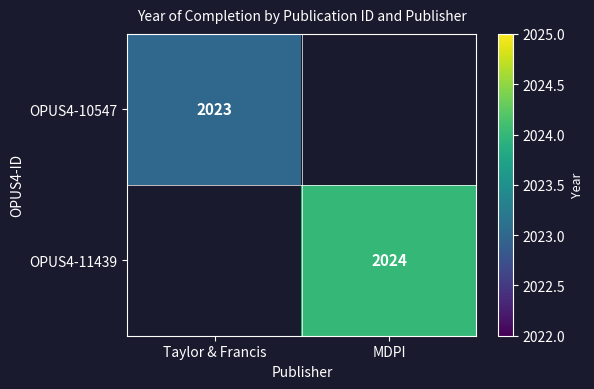

Is the value of OPUS4-11439 at MDPI greater than the value of OPUS4-10547 at Taylor & Francis?

Yes